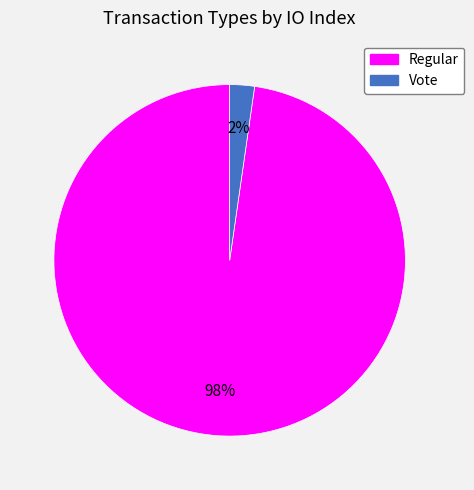

What is the majority slice?

Regular